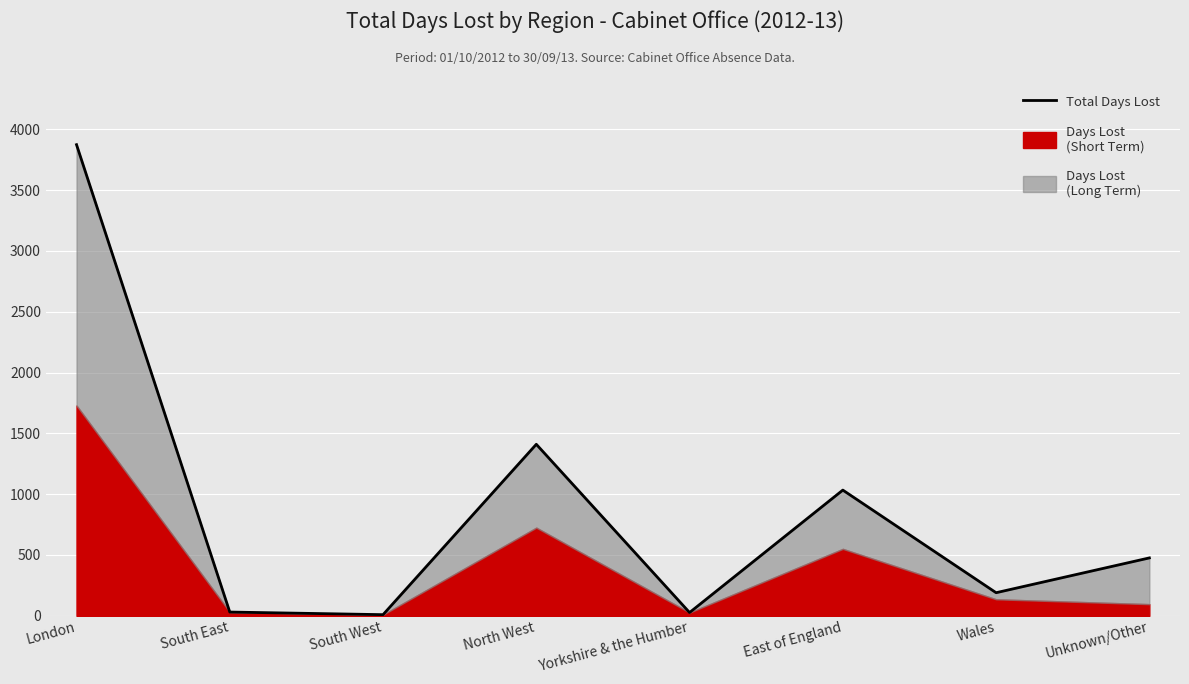

What is the greatest value displayed?

3873.0